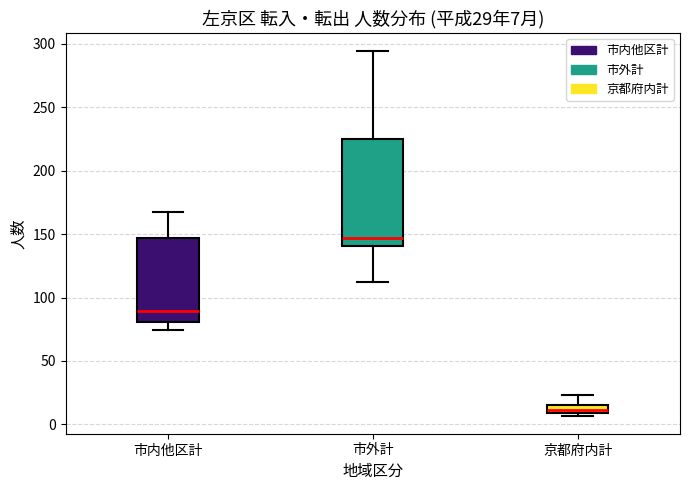

Which box's median line is the lowest?

京都府内計